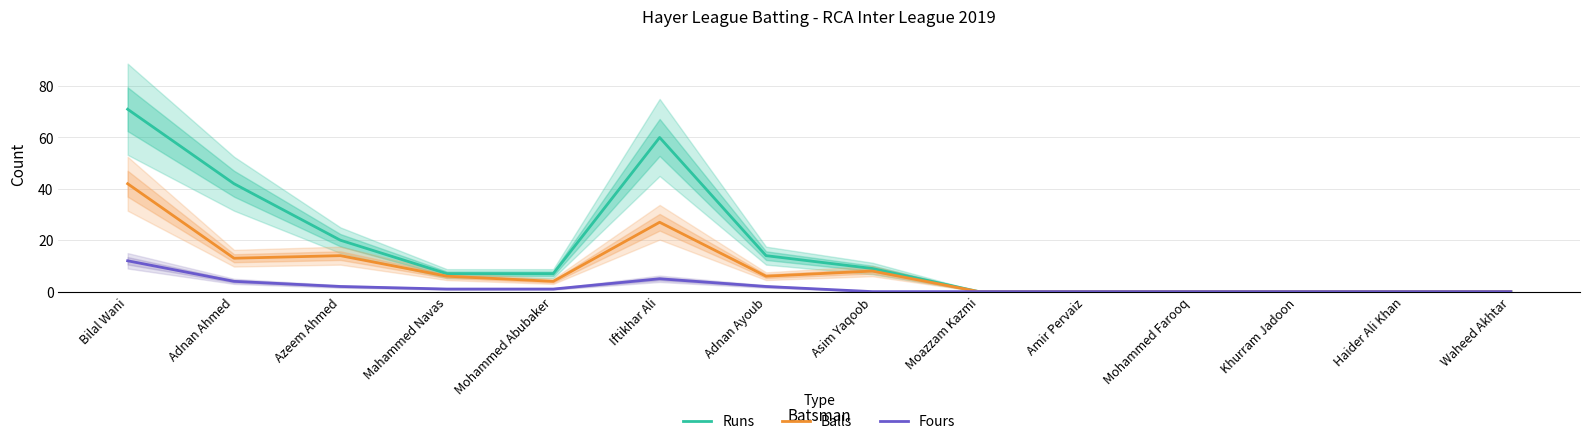

The Fours series shows 0 at Khurram Jadoon. True or false?

True